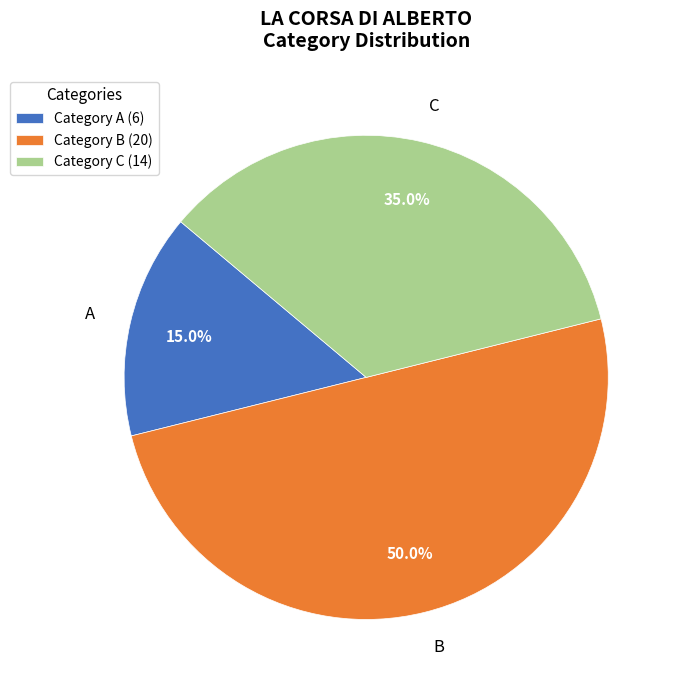

Is A the majority of the pie?

No